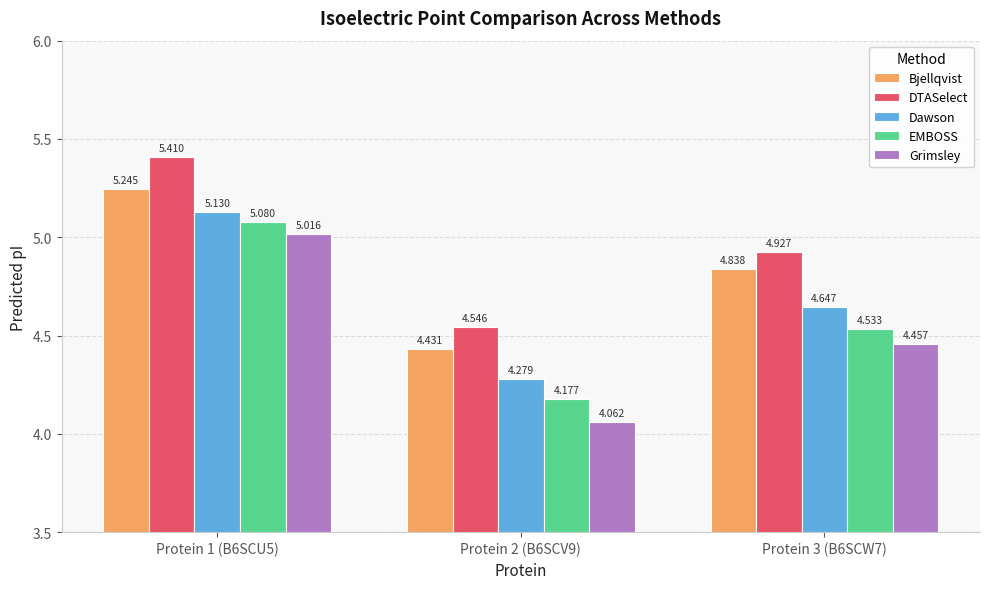

Where is DTASelect nearest to the value 4?

Protein 2 (B6SCV9)